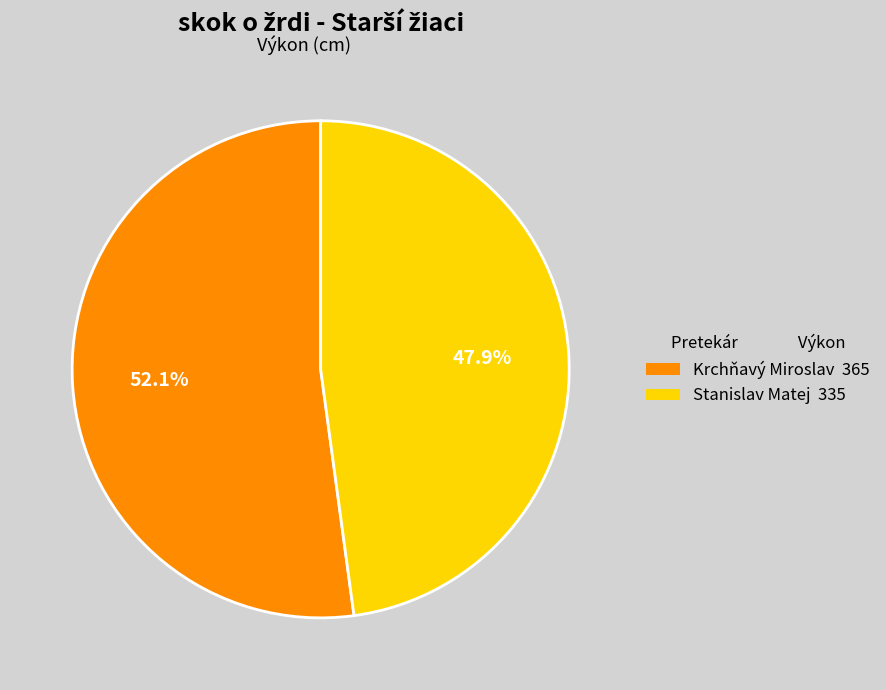

Count the number of slices in the pie.

2